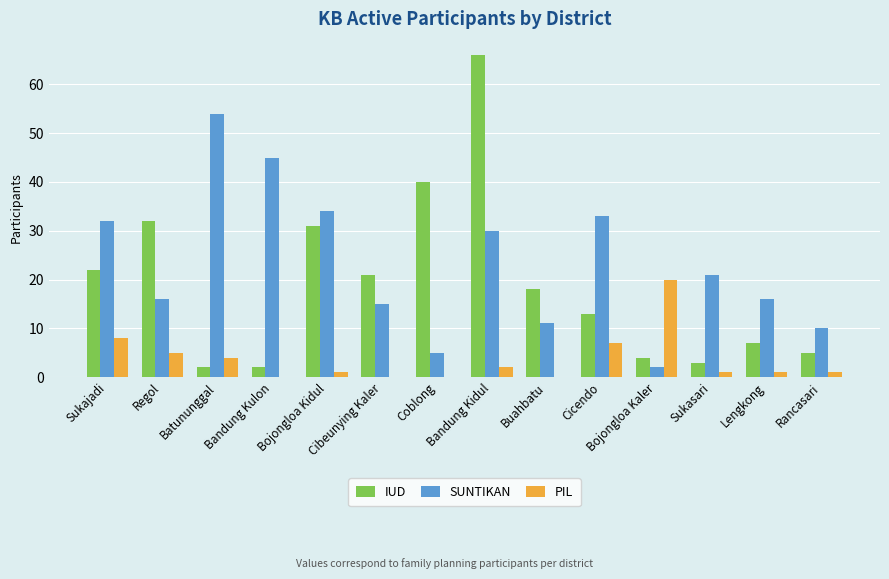

Is it true that PIL equals 0 at Coblong?

True